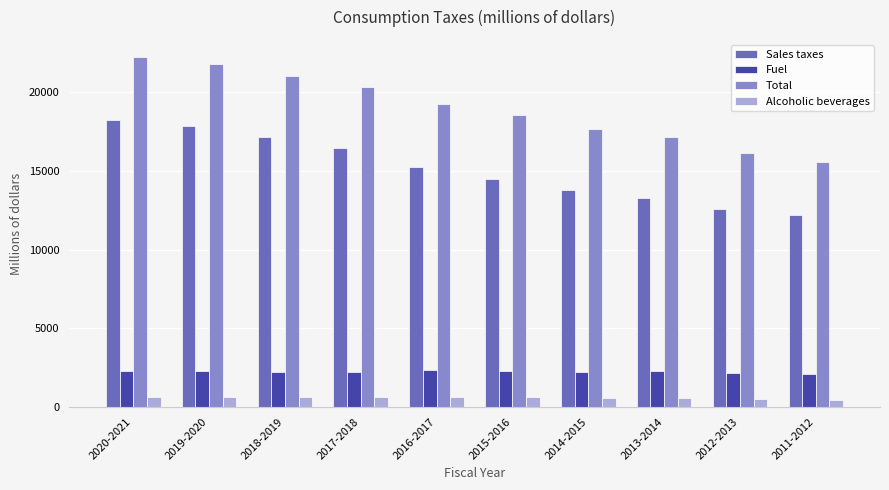

What is the label of the 7th bar from the right?

2017-2018